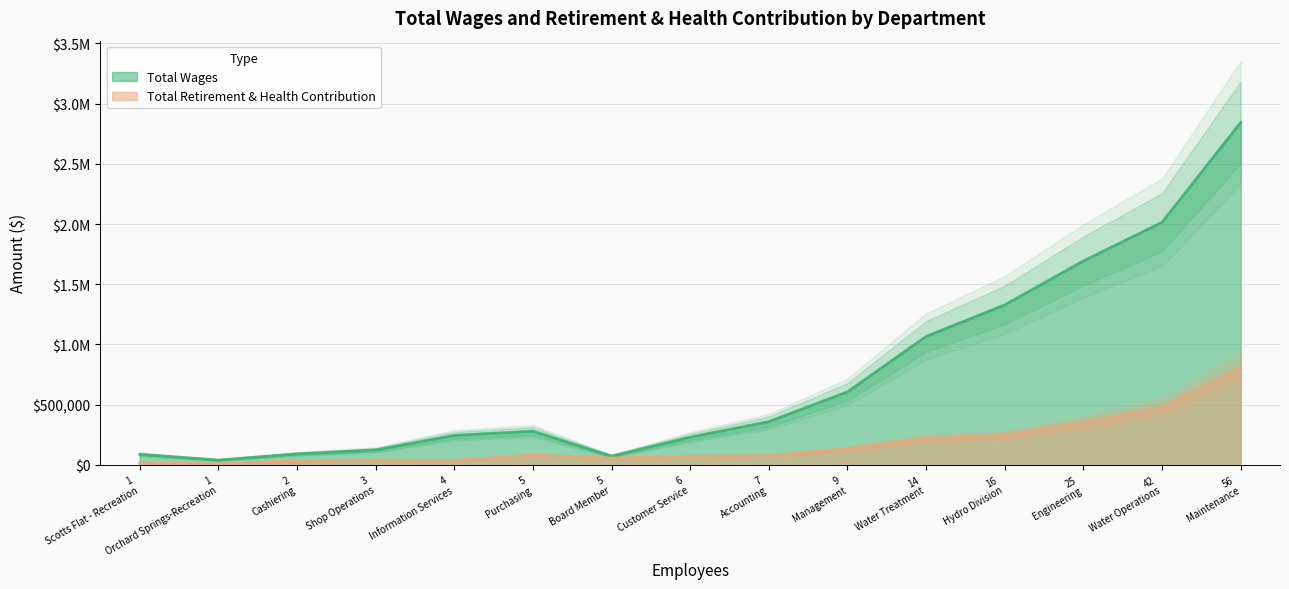

How many values in the Total Retirement & Health Contribution series are below 74781?

7